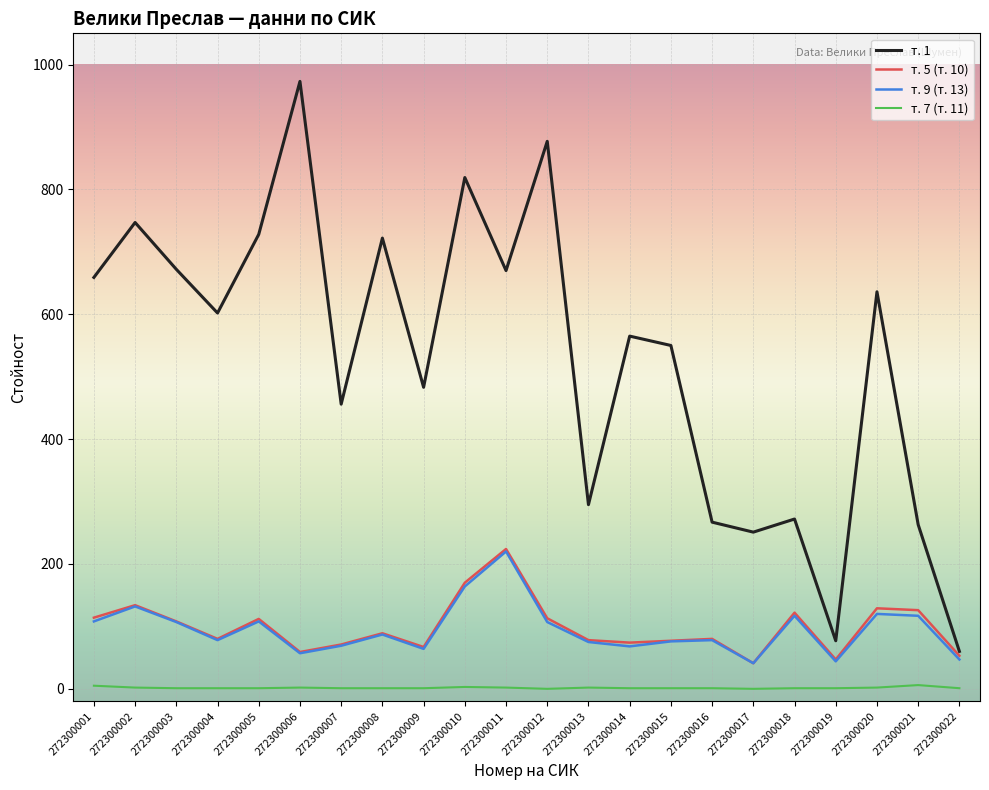

What is the difference between the second highest and minimum values in the т. 9 (т. 13) series?

123